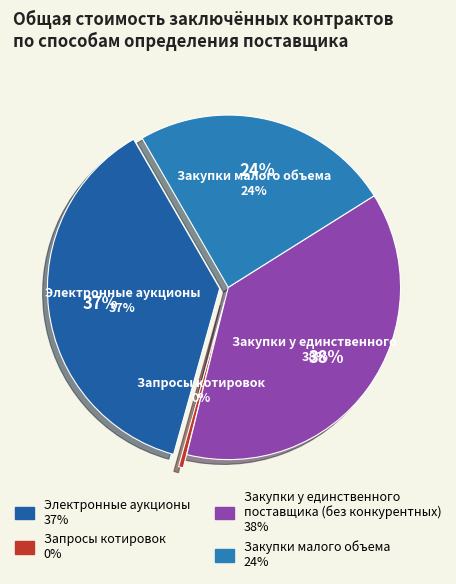

Rank the categories by value from lowest to highest.

Запросы котировок, Закупки малого объема, Электронные аукционы, Закупки у единственного
поставщика (без конкурентных)